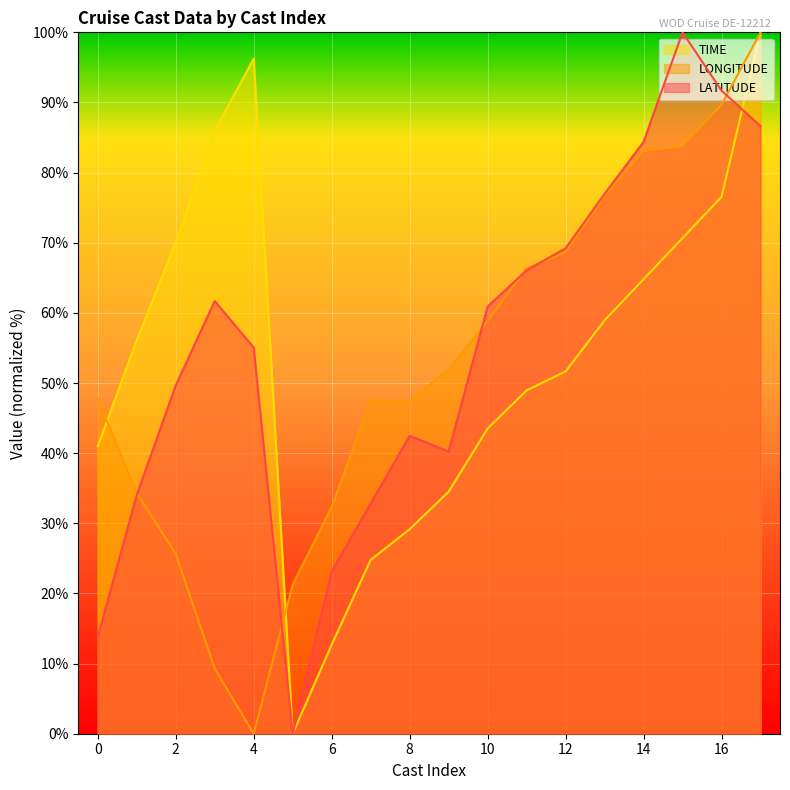

How many interior local peaks does the LATITUDE series have?

3